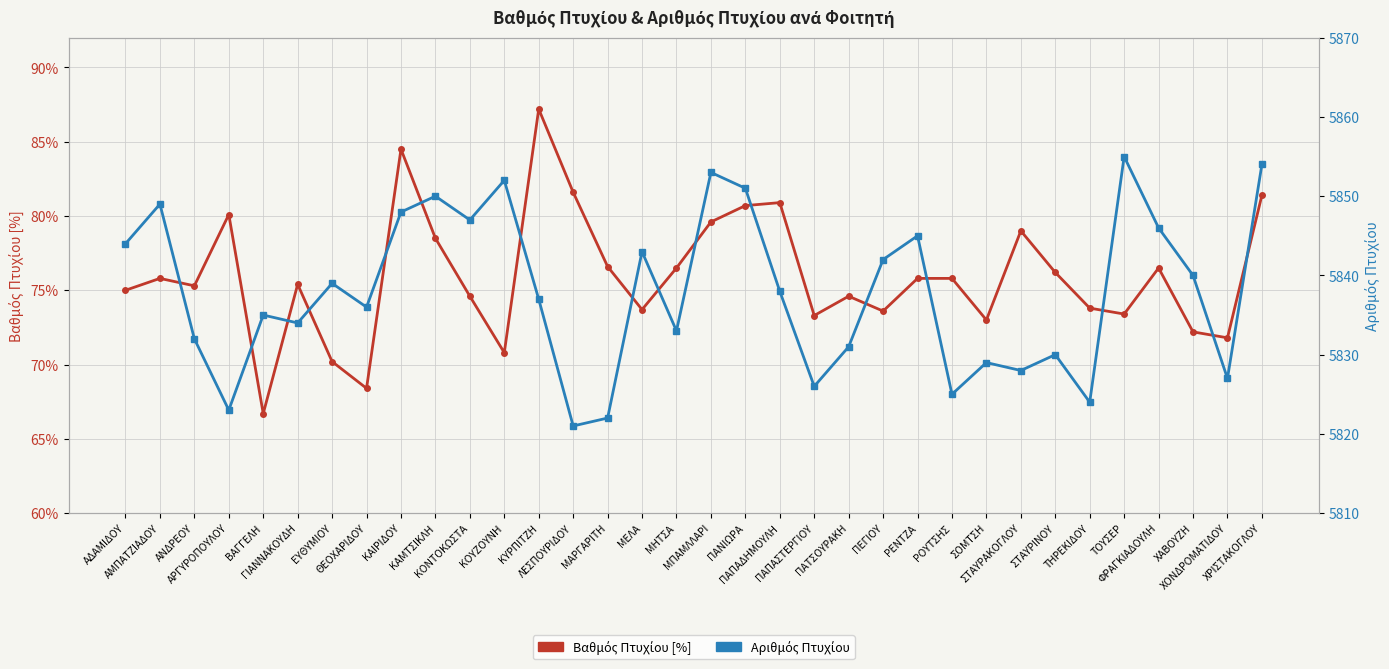

At how many categories does at least one series exceed 3288?

34